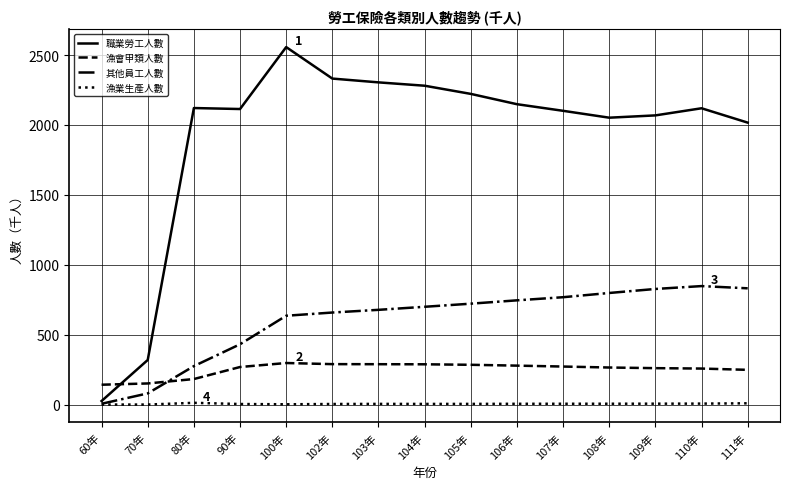

List the series in order of their peak value, highest first.

職業勞工人數, 其他員工人數, 漁會甲類人數, 漁業生產人數